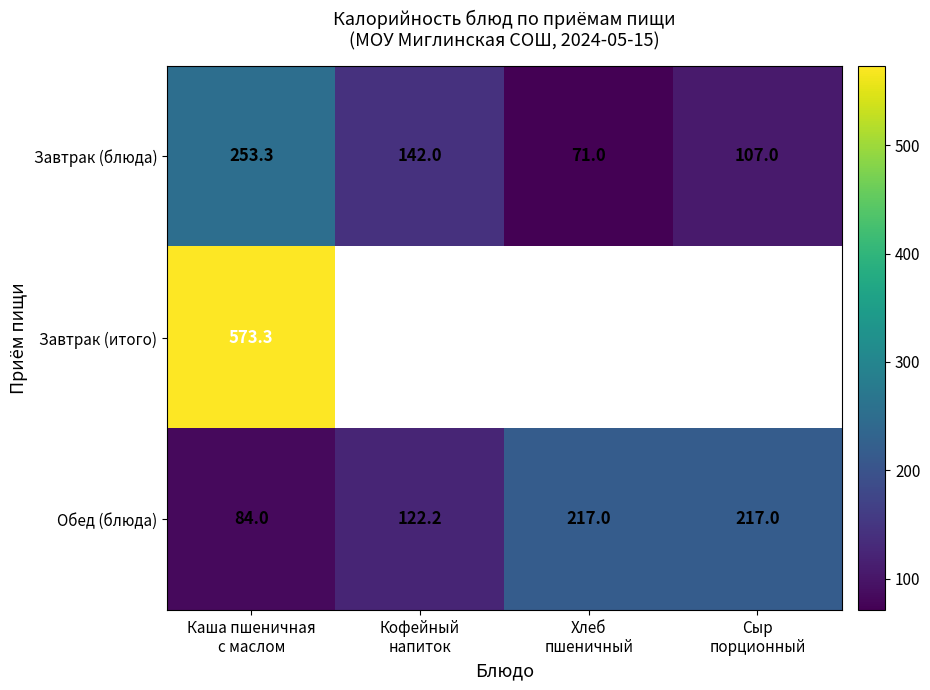

Which has a higher value, Сыр
порционный or Кофейный
напиток?

Кофейный
напиток